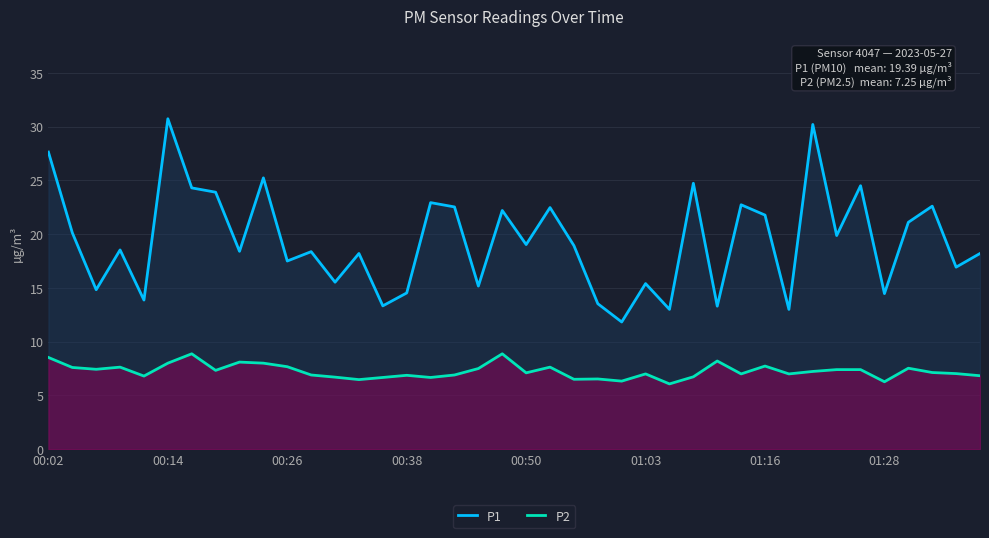

Rank the series by their average value, from lowest to highest.

P2, P1